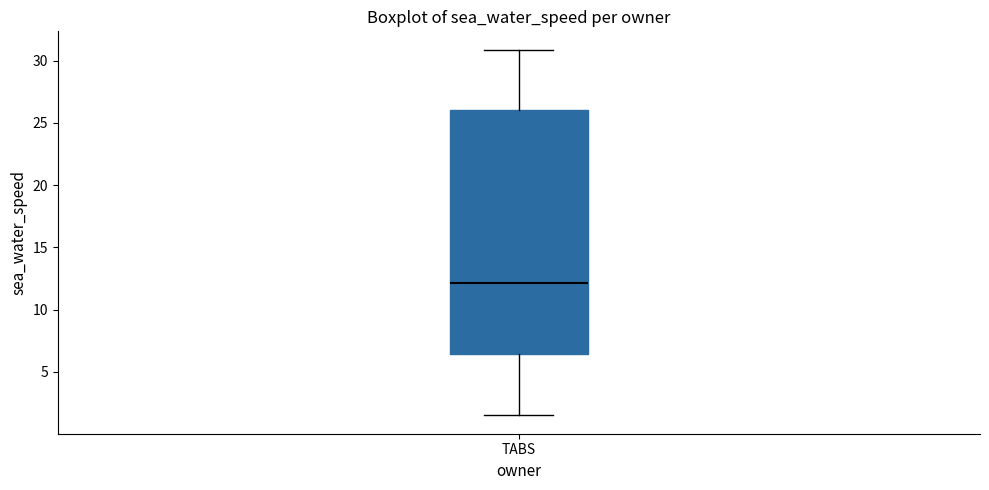

Where is the lower edge of the box for TABS on the y-axis? The values are not printed on the chart, so give them approximately, as read against the axis.

6.5